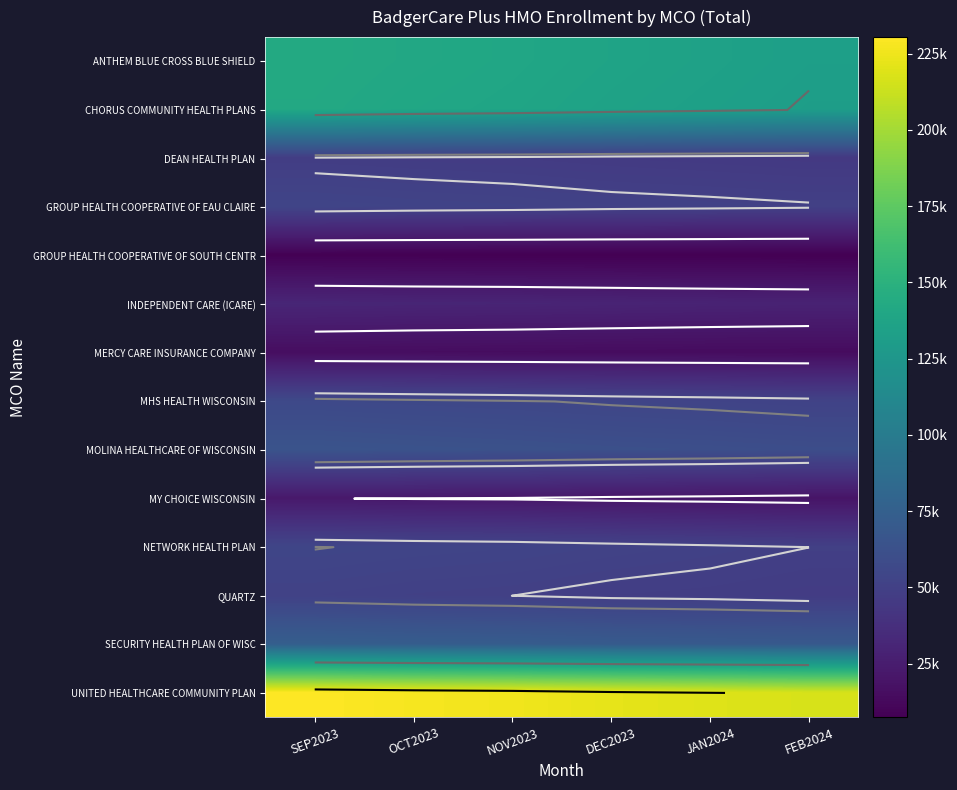

At how many categories does at least one series exceed 150970?

6